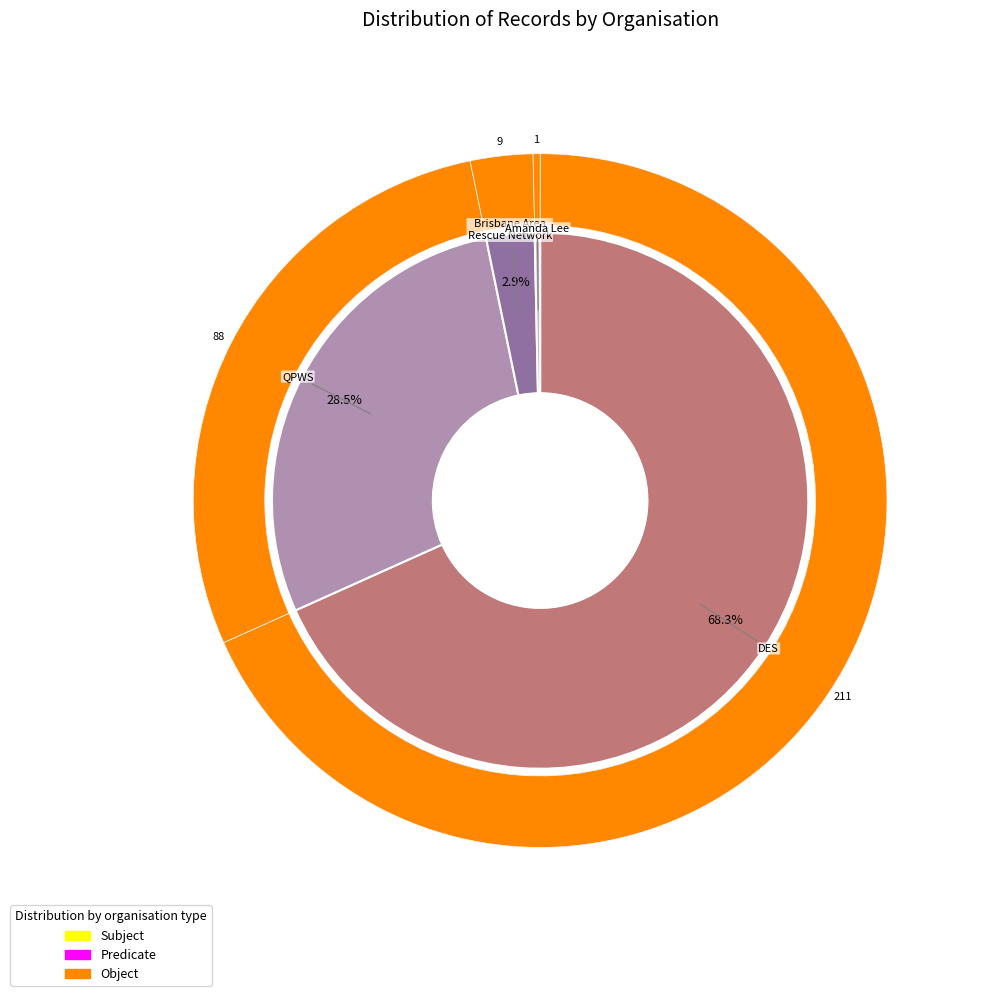

True or false: Queensland Parks and Wildlife Service (QPWS) accounts for 38% of the total.

False